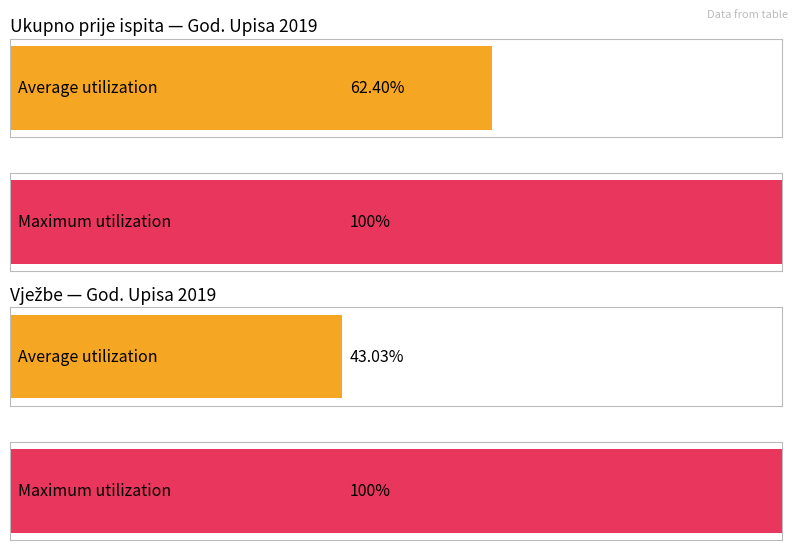

List the series in order of their overall mean, lowest first.

Vježbe, Ukupno prije ispita